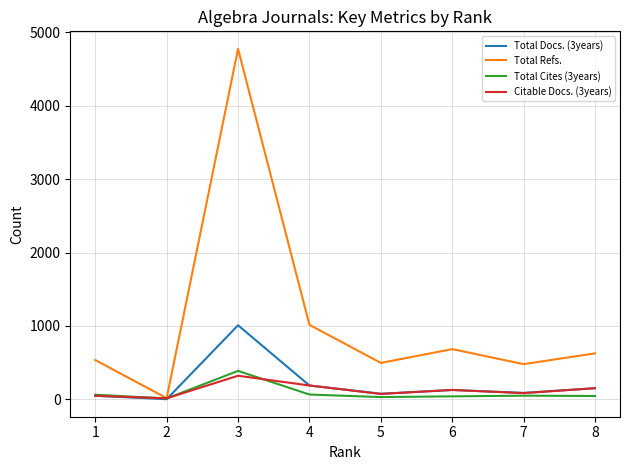

The value of Total Refs. at 8 is 403. True or false?

False